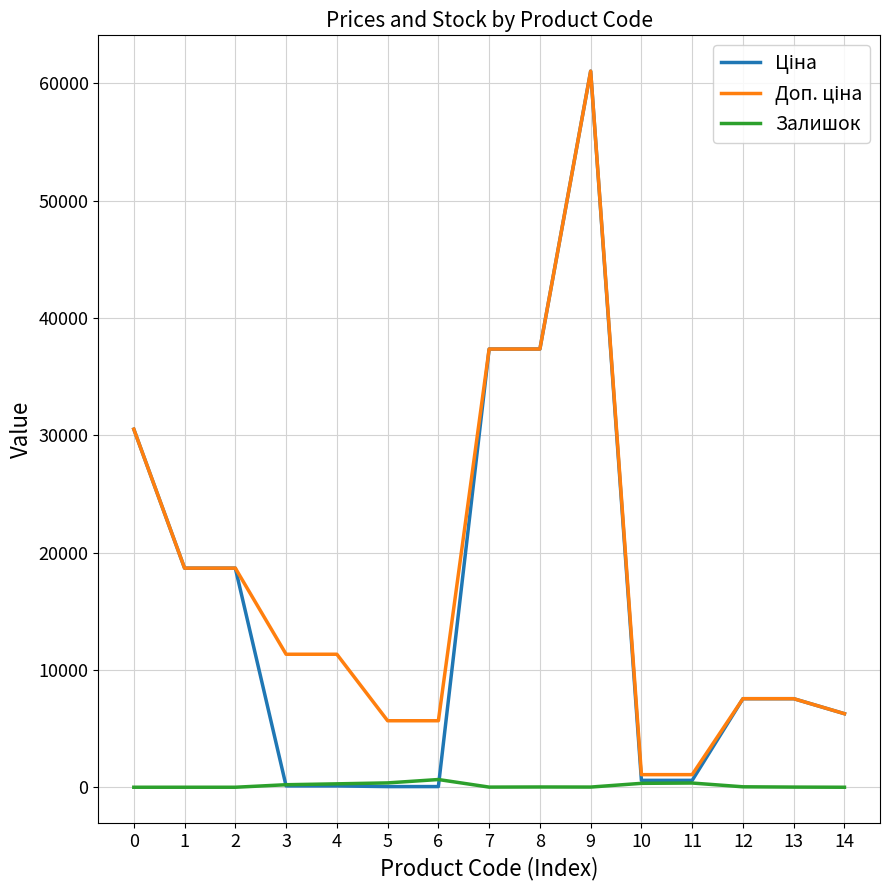

What is the greatest value displayed?

61024.7